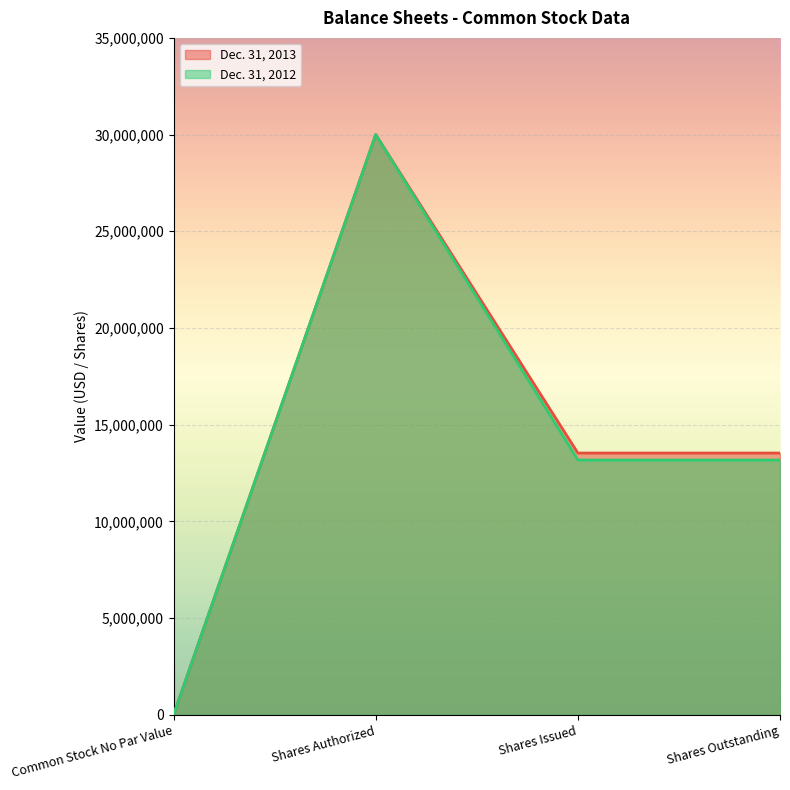

Reading right to left, list all the values displayed in this chart.

Dec. 31, 2013: Shares Outstanding=13533747	Shares Issued=13533747	Shares Authorized=30000000	Common Stock No Par Value=0
Dec. 31, 2012: Shares Outstanding=13171981	Shares Issued=13171981	Shares Authorized=30000000	Common Stock No Par Value=0